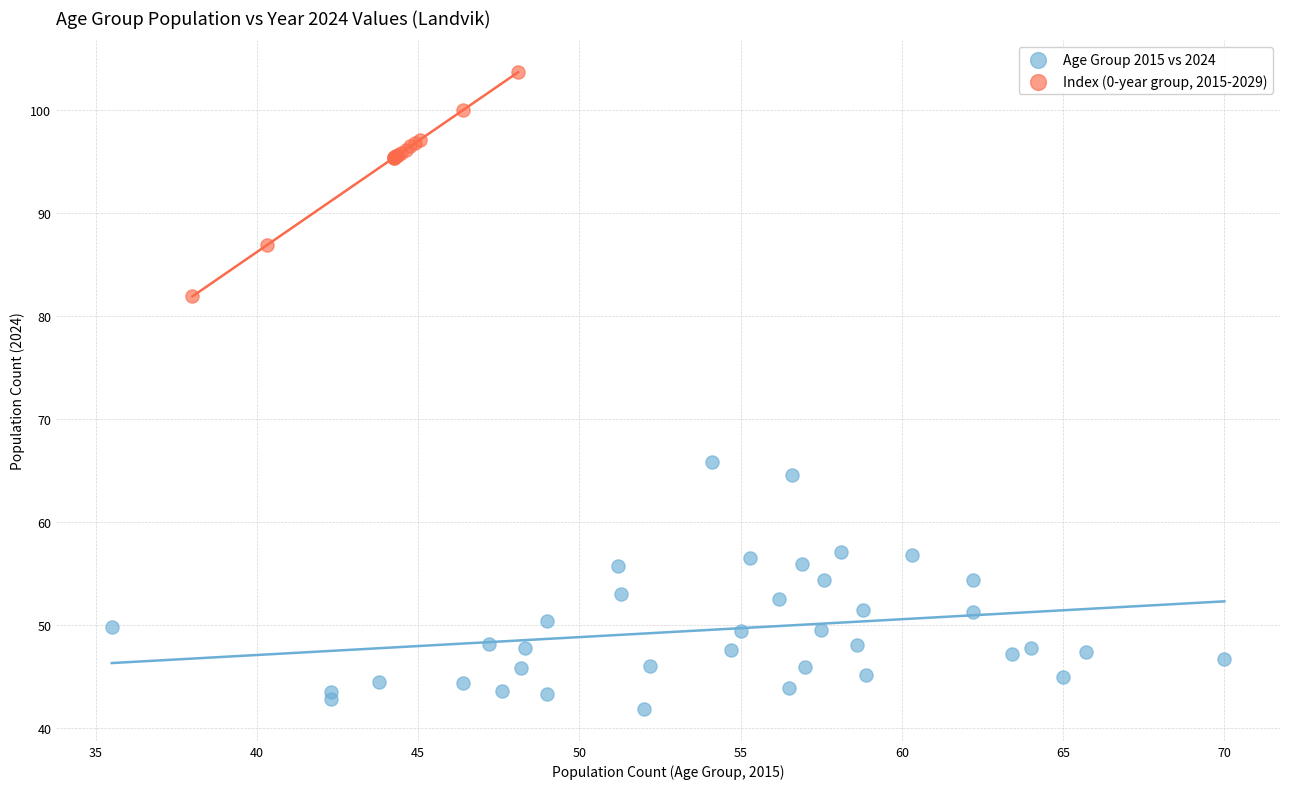

Which series reaches the minimum Y coordinate?

Age Group 2015 vs 2024